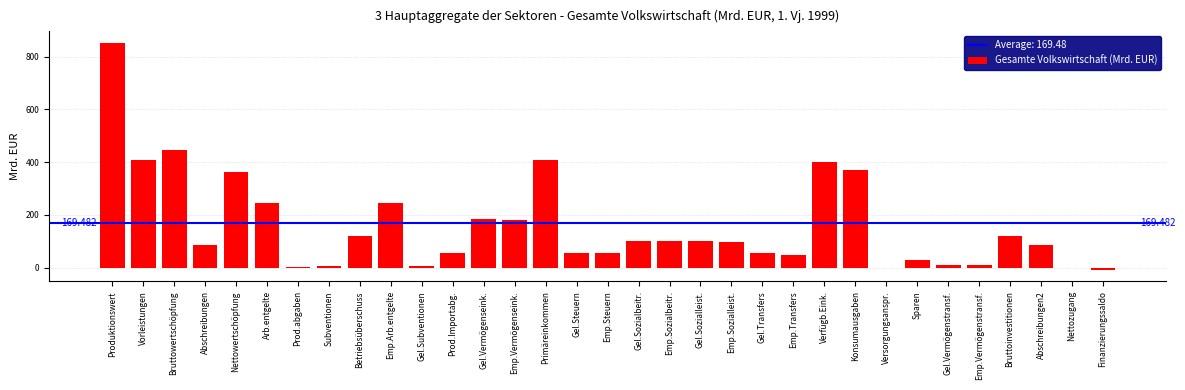

Where is the data nearest to the value 421?

Primäreinkommen